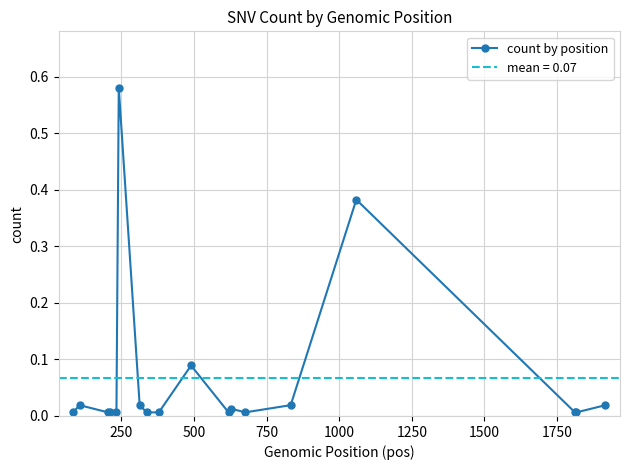

True or false: count by position has more than 1 interior local peaks.

True